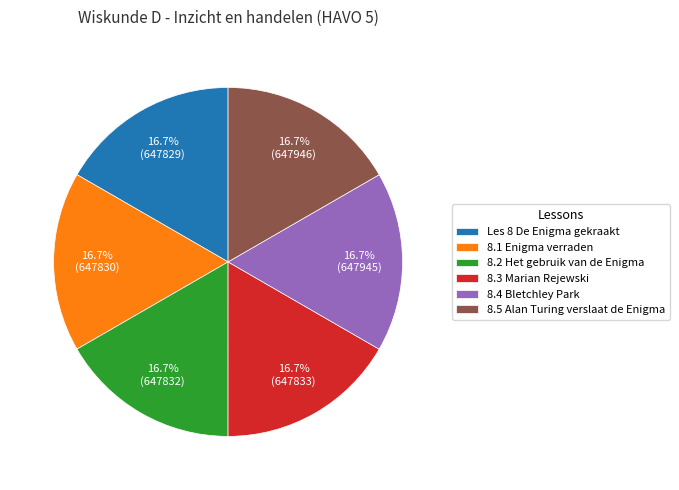

Do 8.1 Enigma verraden and 8.3 Marian Rejewski together represent more than half of the pie?

No